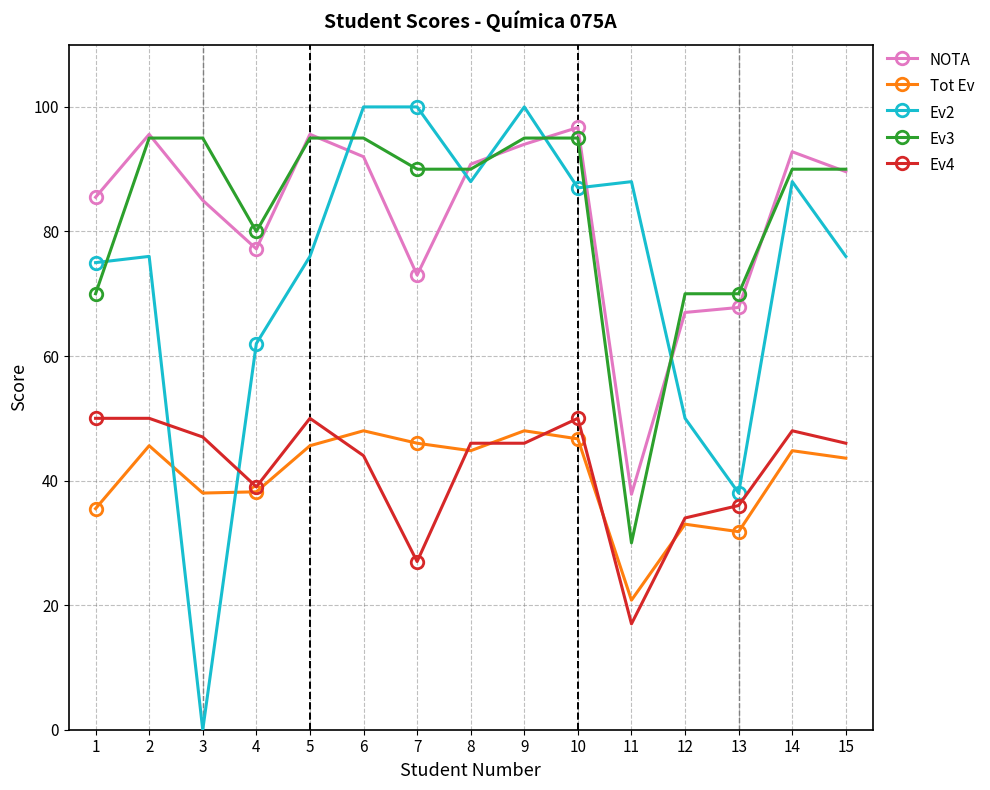

At which category does Ev2 reach its first local valley?

3